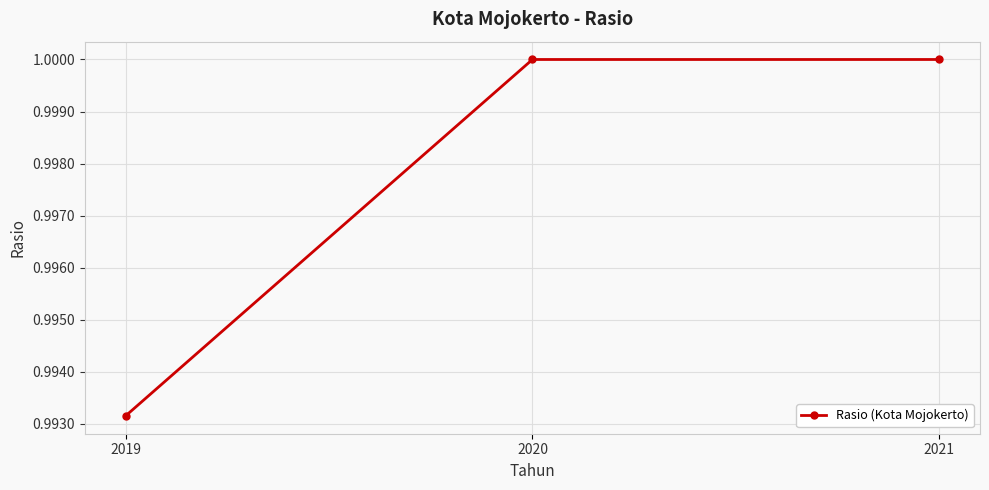

What is the sum of the values at 2019 and 2021?

2.0